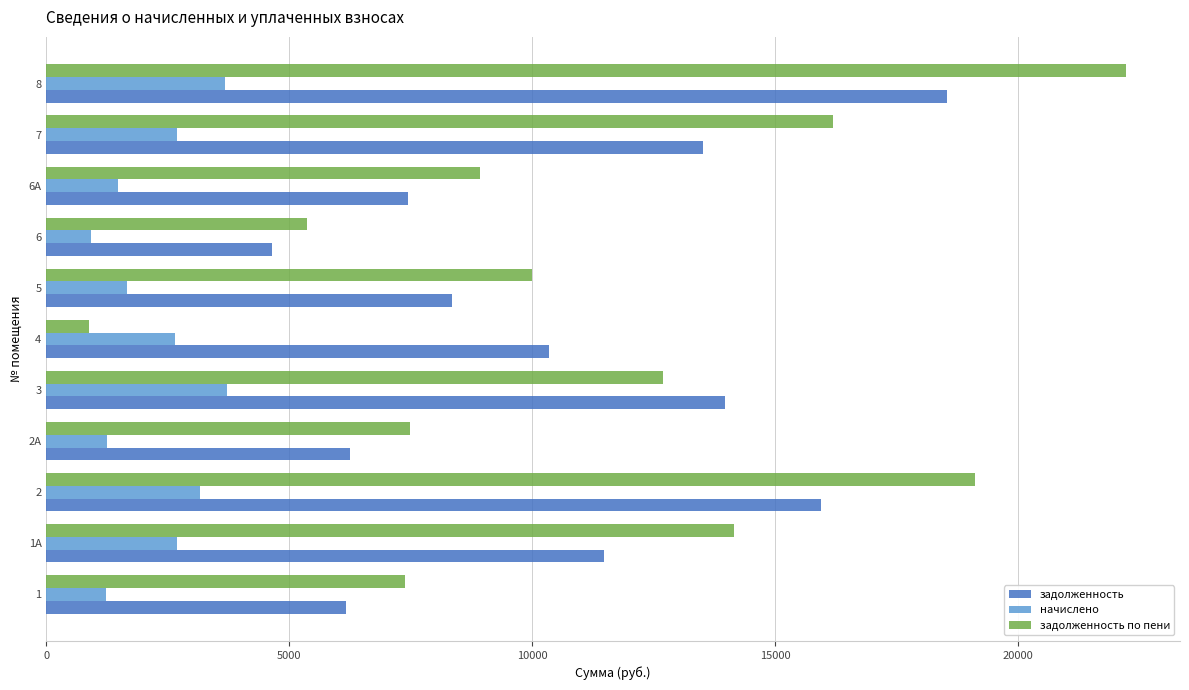

Which series has the largest range (max minus min)?

задолженность по пени